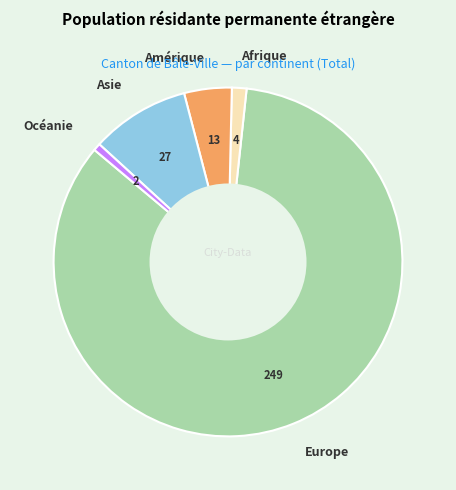

Is it true that Afrique is 11% of the pie?

False